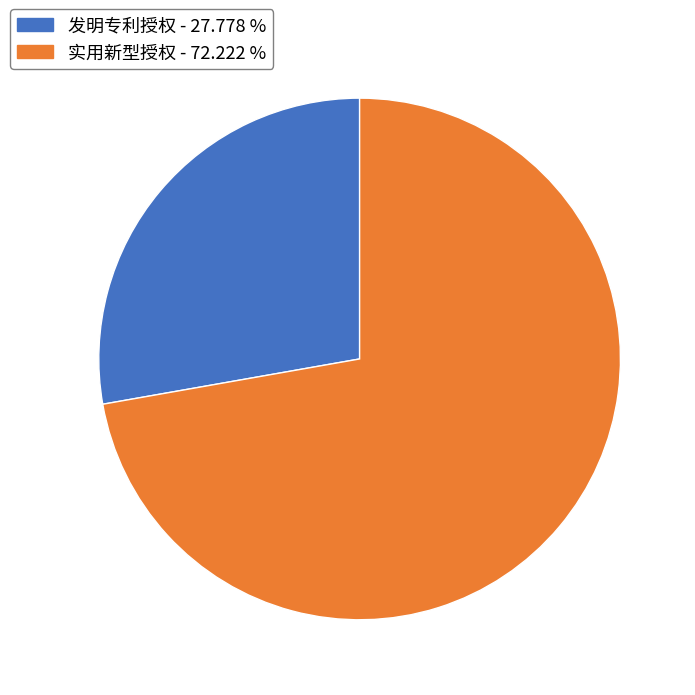

Rank the categories by value from lowest to highest.

发明专利授权, 实用新型授权